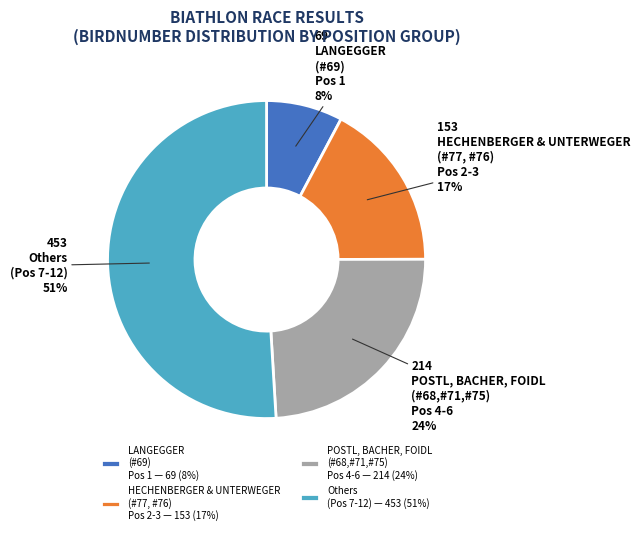

Count the number of slices in the pie.

4